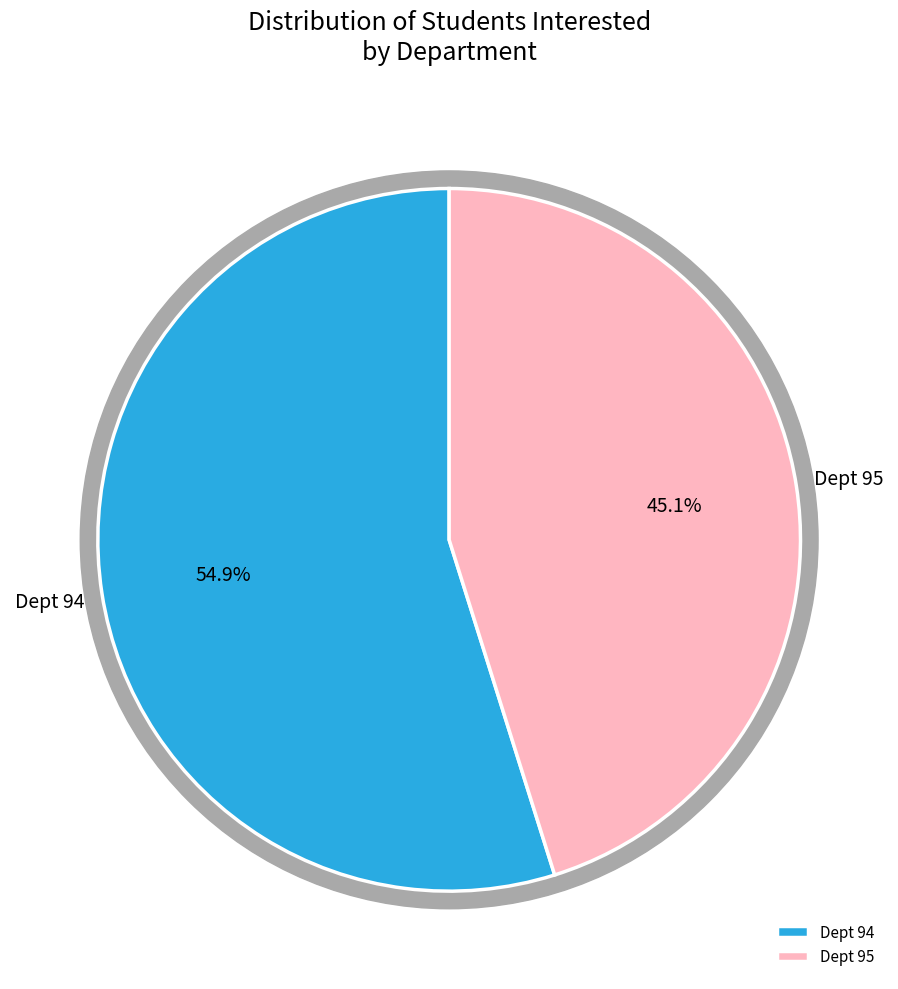

What is the smallest slice in the pie chart?

95